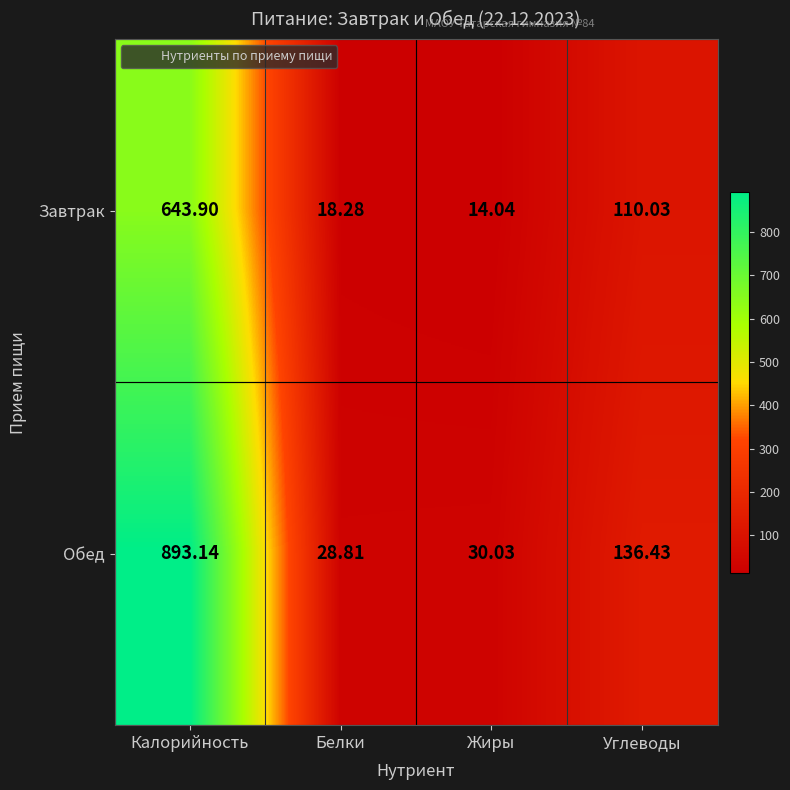

Where is Обед nearest to the value 460?

Углеводы